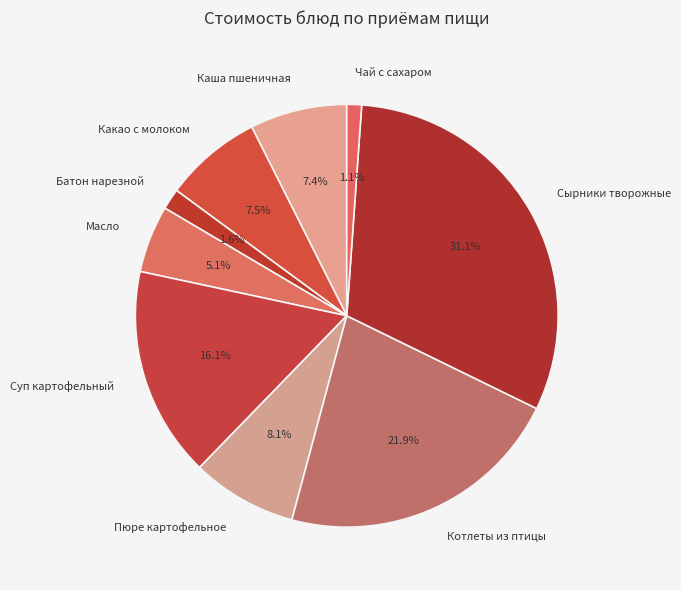

Combined, what portion of the pie is Суп картофельный and Сырники творожные?

47.2%